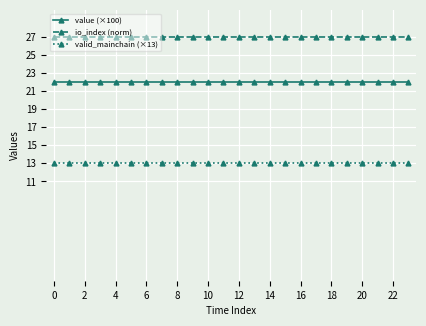

Rank the series by their average value, from lowest to highest.

valid_mainchain (×13), value (×100), io_index (norm)